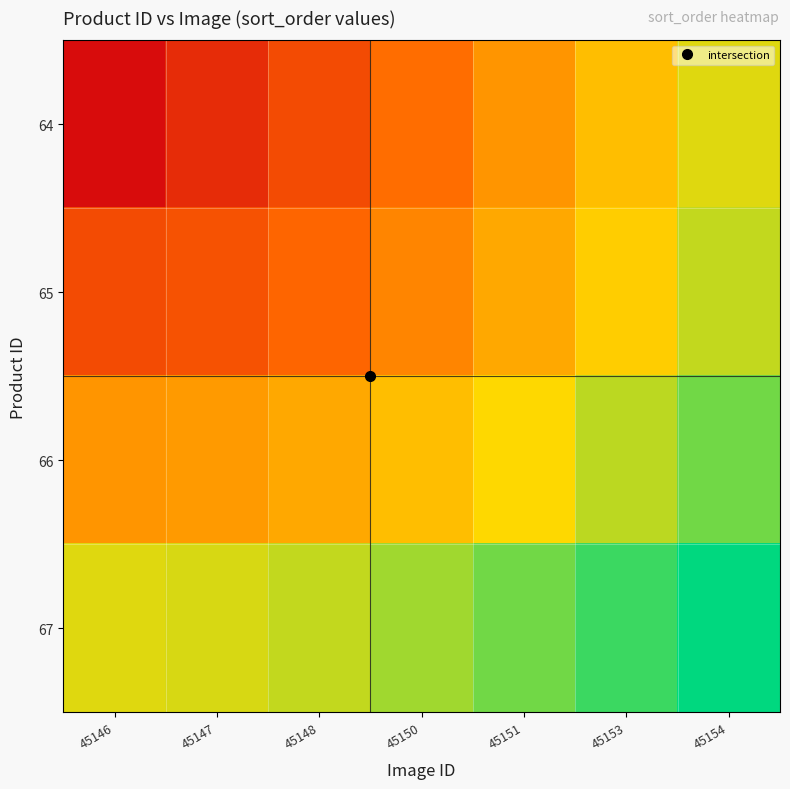

Reading left to right, what are all the values shown in this chart?

64: 45146=0.0	45147=0.1	45148=0.2	45150=0.4	45151=0.5	45153=0.6	45154=0.7
65: 45146=0.2	45147=0.3	45148=0.3	45150=0.4	45151=0.5	45153=0.6	45154=0.7
66: 45146=0.5	45147=0.5	45148=0.5	45150=0.6	45151=0.7	45153=0.8	45154=0.8
67: 45146=0.7	45147=0.7	45148=0.7	45150=0.8	45151=0.8	45153=0.9	45154=1.0